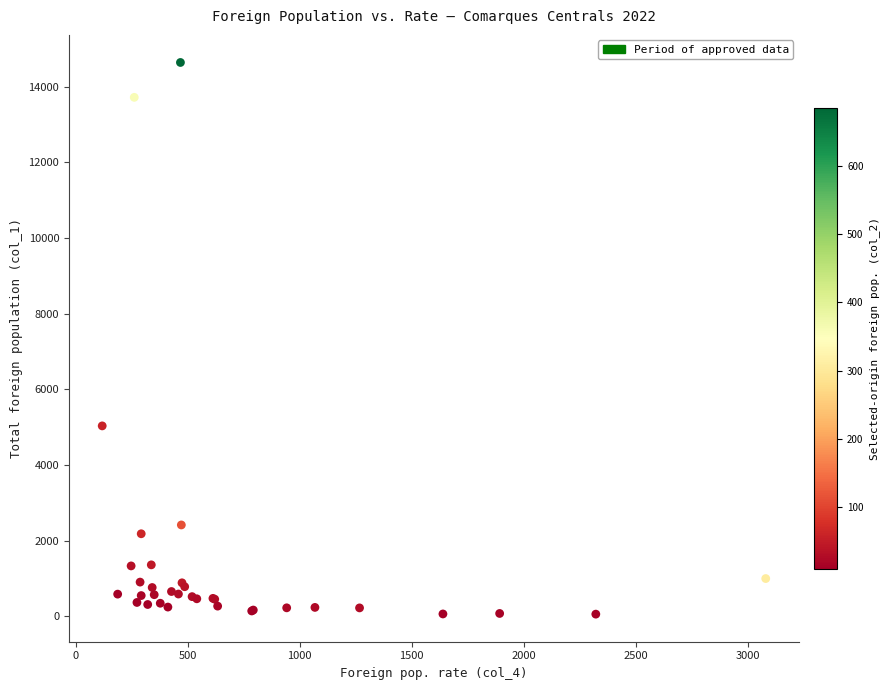

What Y value in the scatter plot is closest to 7348?

5033